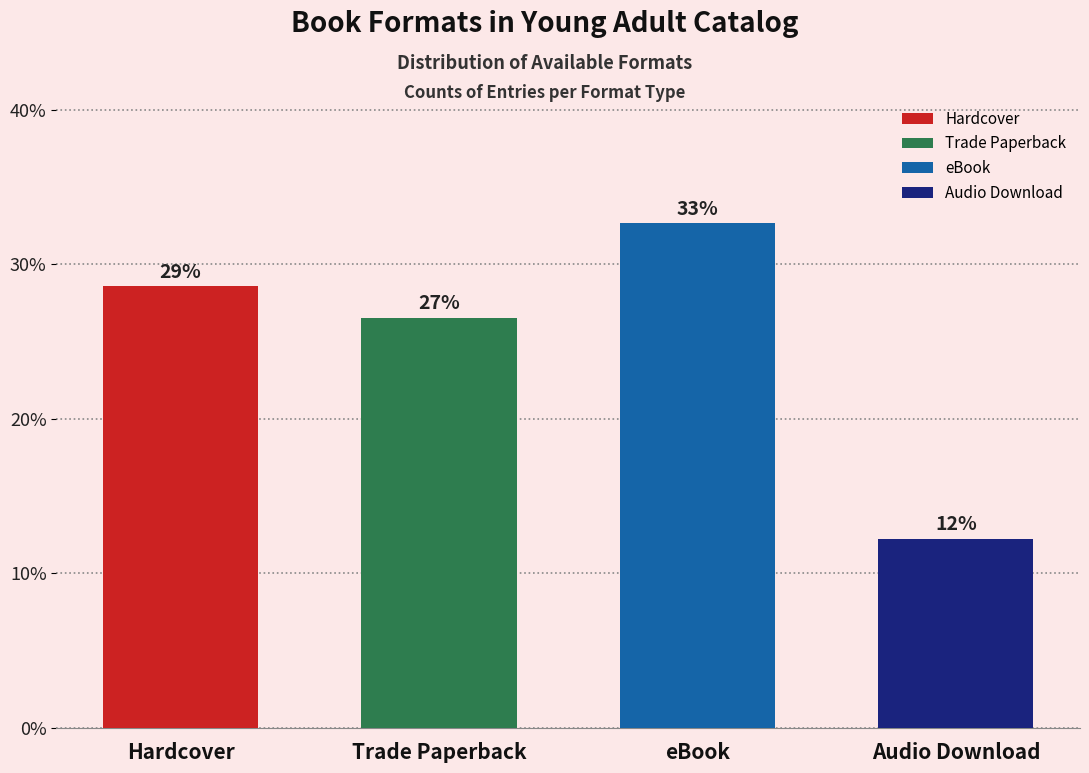

How many bars are there in total?

4